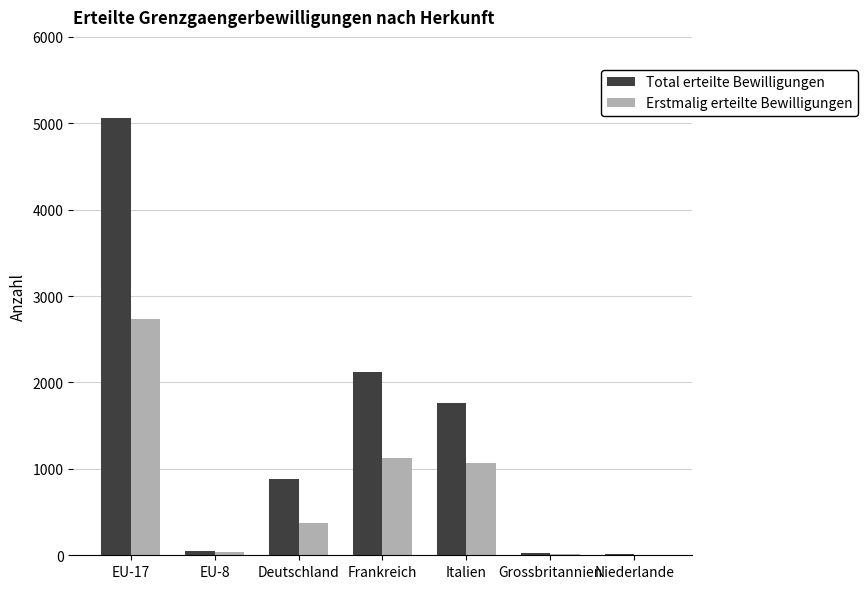

What are all the series names shown in the legend?

Total erteilte Bewilligungen, Erstmalig erteilte Bewilligungen